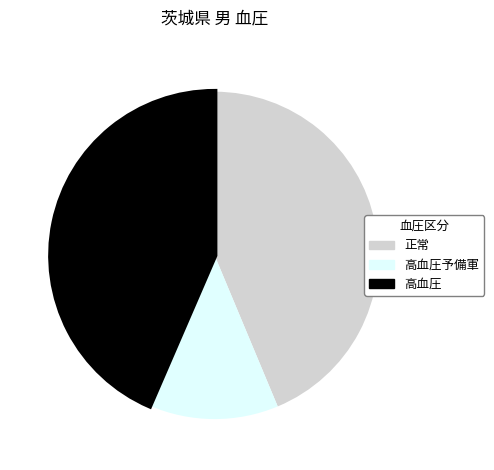

Is there any slice that represents more than half of the pie?

No